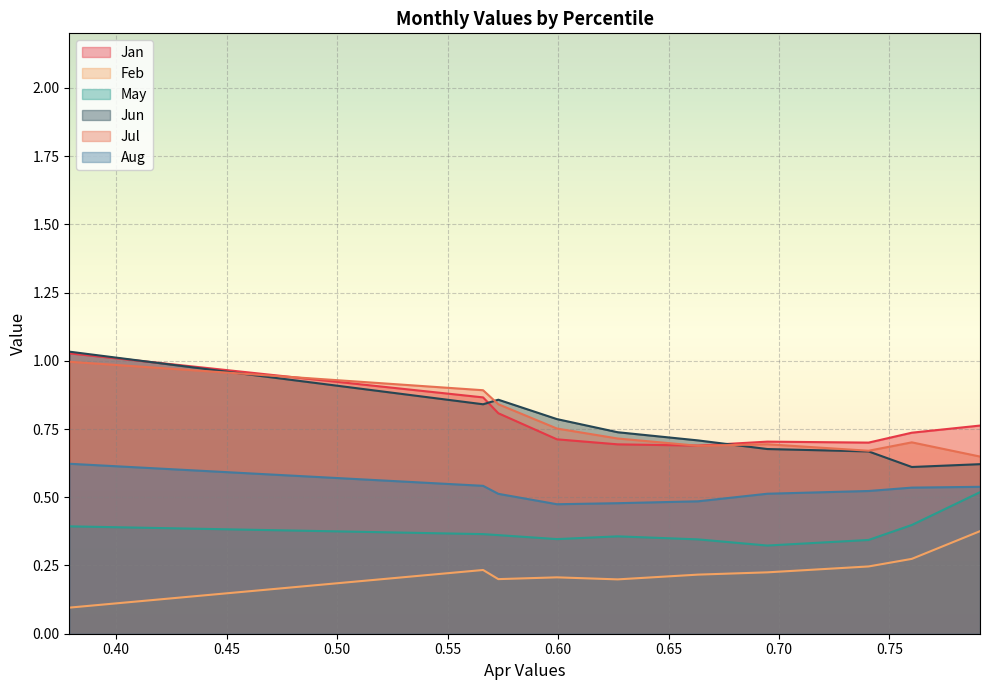

Reading left to right, extract all data points from this chart.

Jan: pct05=1.0	pct15=0.9	pct25=0.8	pct35=0.7	pct45=0.7	pct55=0.7	pct65=0.7	pct75=0.7	pct85=0.7	pct95=0.8
Feb: pct05=0.1	pct15=0.2	pct25=0.2	pct35=0.2	pct45=0.2	pct55=0.2	pct65=0.2	pct75=0.2	pct85=0.3	pct95=0.4
May: pct05=0.4	pct15=0.4	pct25=0.4	pct35=0.3	pct45=0.4	pct55=0.3	pct65=0.3	pct75=0.3	pct85=0.4	pct95=0.5
Jun: pct05=1.0	pct15=0.8	pct25=0.9	pct35=0.8	pct45=0.7	pct55=0.7	pct65=0.7	pct75=0.7	pct85=0.6	pct95=0.6
Jul: pct05=1.0	pct15=0.9	pct25=0.8	pct35=0.8	pct45=0.7	pct55=0.7	pct65=0.7	pct75=0.7	pct85=0.7	pct95=0.6
Aug: pct05=0.6	pct15=0.5	pct25=0.5	pct35=0.5	pct45=0.5	pct55=0.5	pct65=0.5	pct75=0.5	pct85=0.5	pct95=0.5